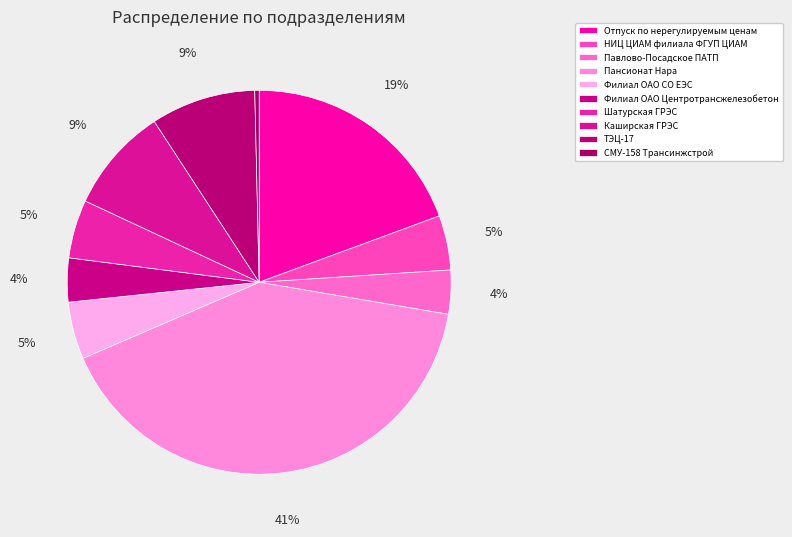

Combined, do Пансионат Нара and Филиал ОАО Центротрансжелезобетон account for over 50%?

No